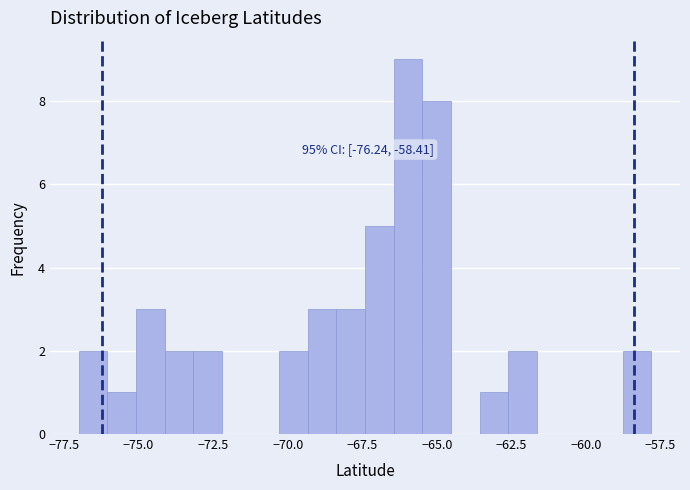

Around what value on the x-axis is the tallest bar? Give the approximate position of its centre, as read against the axis.

-66.0